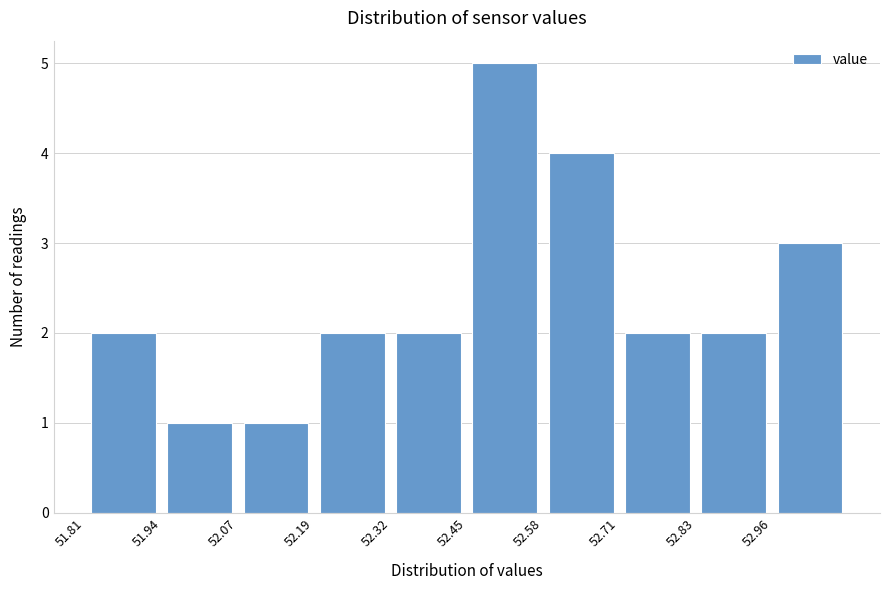

Reading left to right, transcribe this chart: for each bar, give the range it covers on the x-axis and its height. Neither the bar edges nor the heights are printed on the chart, so give them approximately, as read against the axes.

51.810 to 51.938: 2
51.938 to 52.066: 1
52.066 to 52.194: 1
52.194 to 52.322: 2
52.322 to 52.450: 2
52.450 to 52.578: 5
52.578 to 52.706: 4
52.706 to 52.834: 2
52.834 to 52.962: 2
52.962 to 53.090: 3